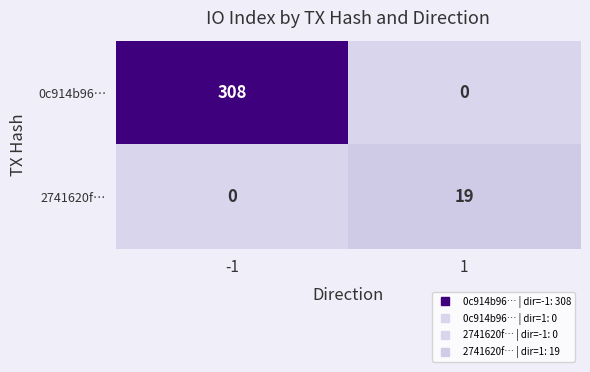

Rank the series by their maximum value, from highest to lowest.

0c914b96…, 2741620f…